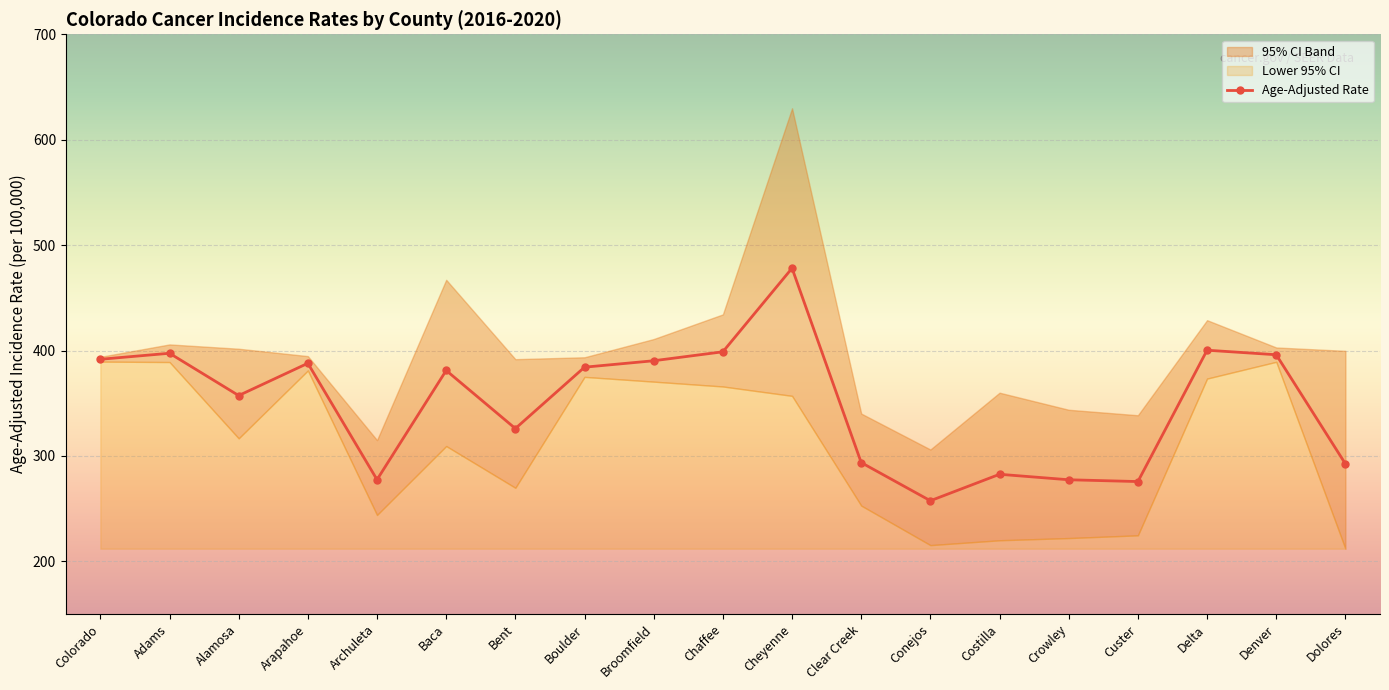

At which category does the chart reach its peak across all series?

Cheyenne